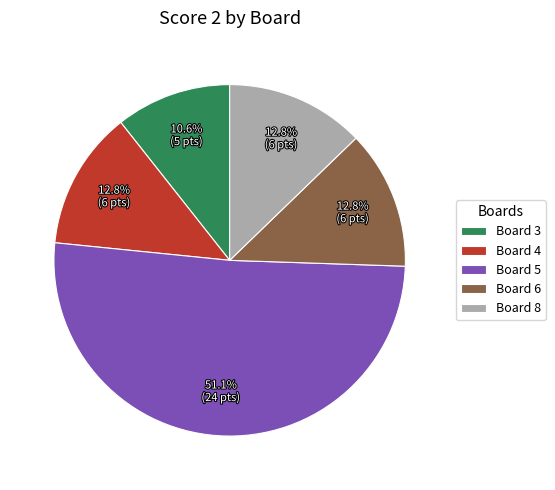

To the nearest percent, what percentage of the pie is Board 5?

51%